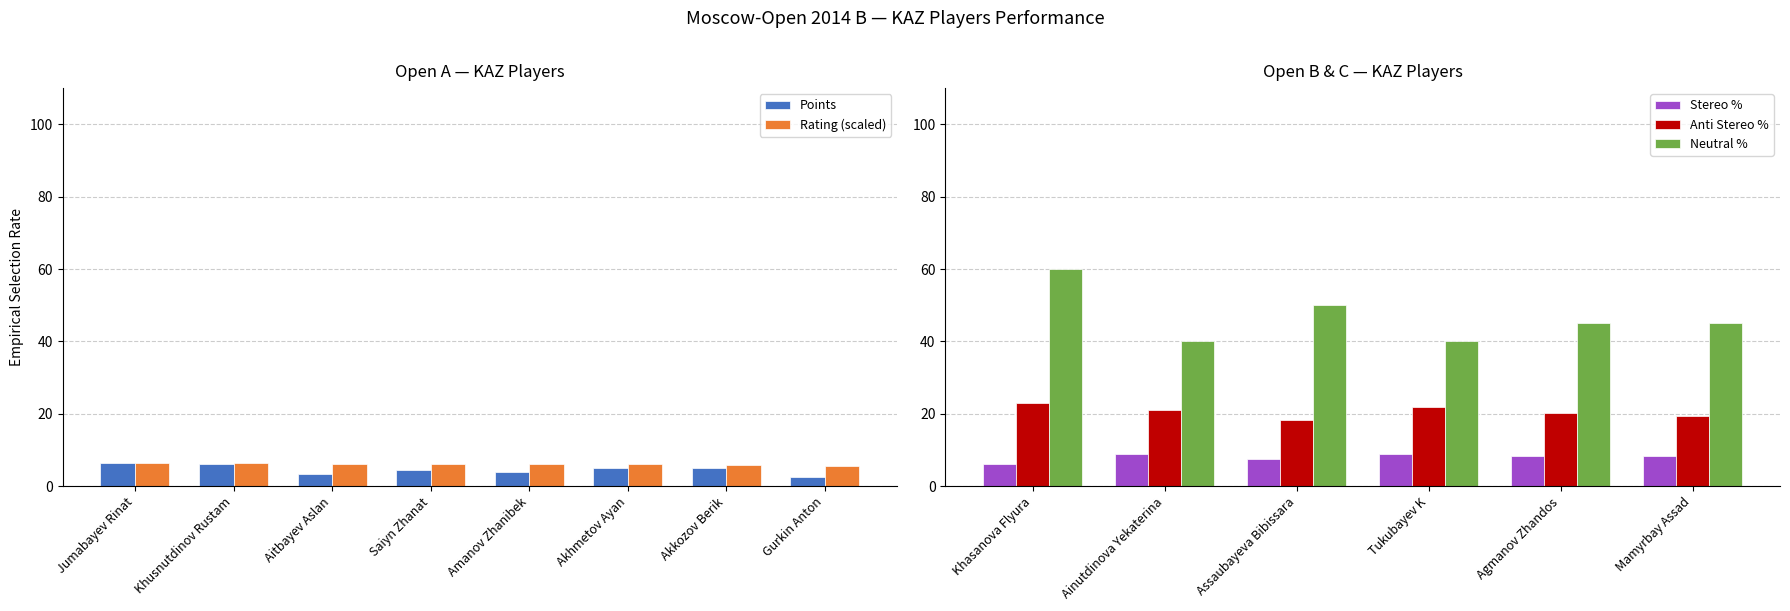

True or false: Rating (Open A) has a value of 6.0 at Akkozov Berik.

True